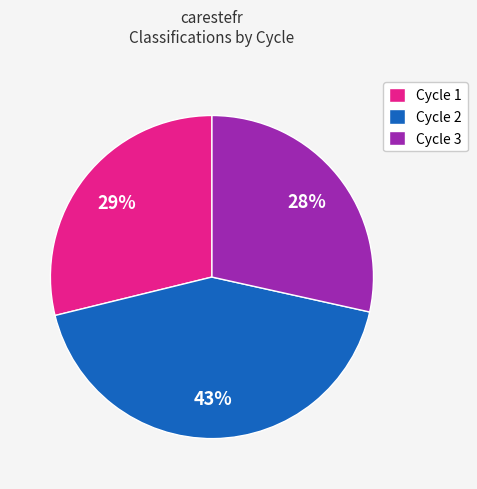

Is it true that Cycle 1 is 11% of the pie?

False